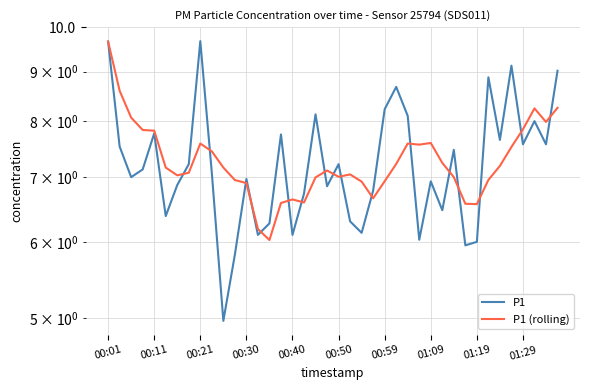

Which series has the widest spread of values?

P1